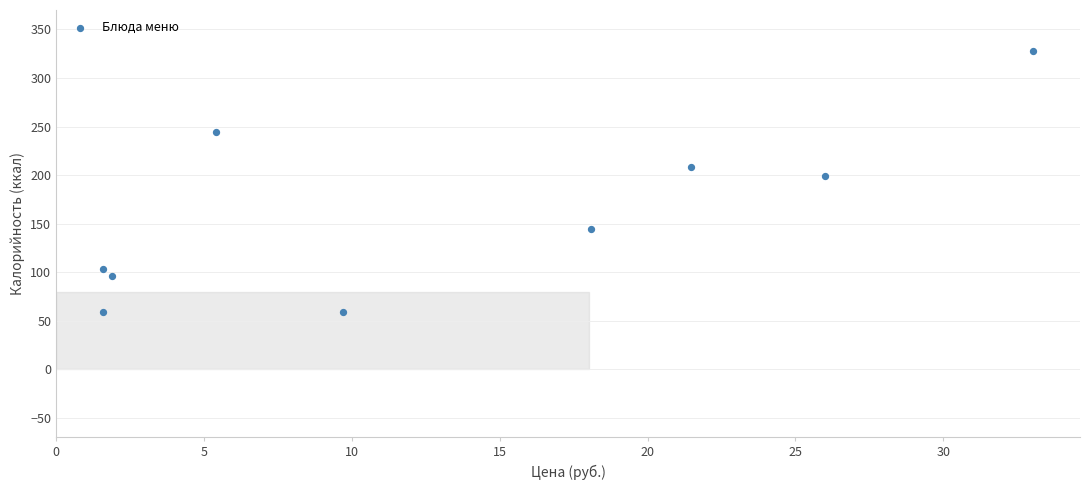

What Y value in the scatter plot is closest to 193?

199.5